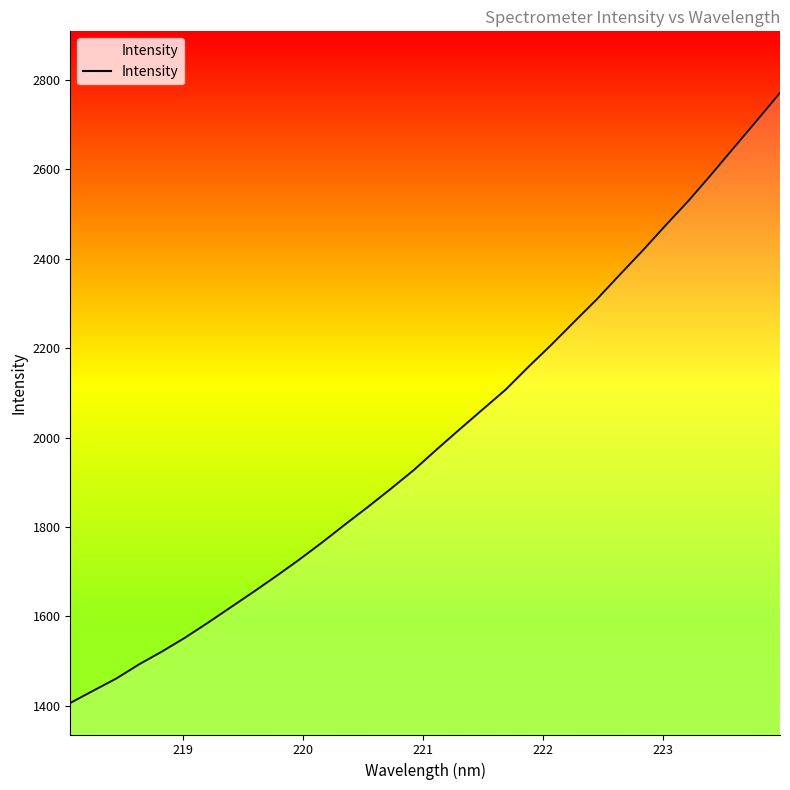

What is the difference between the maximum and minimum values?

1364.7